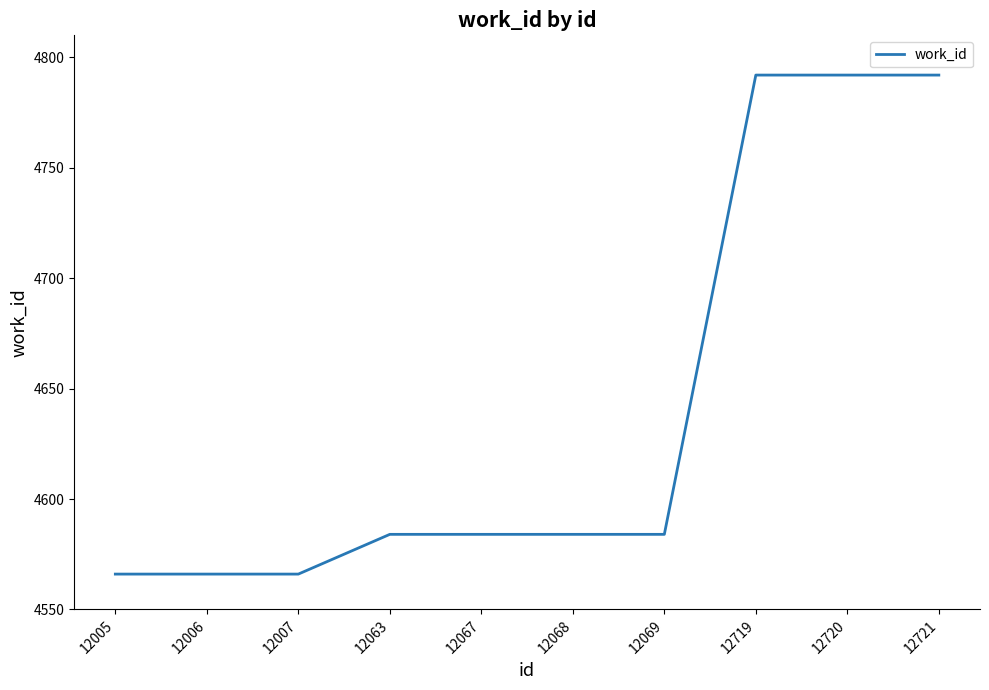

What is the smallest value displayed?

4566